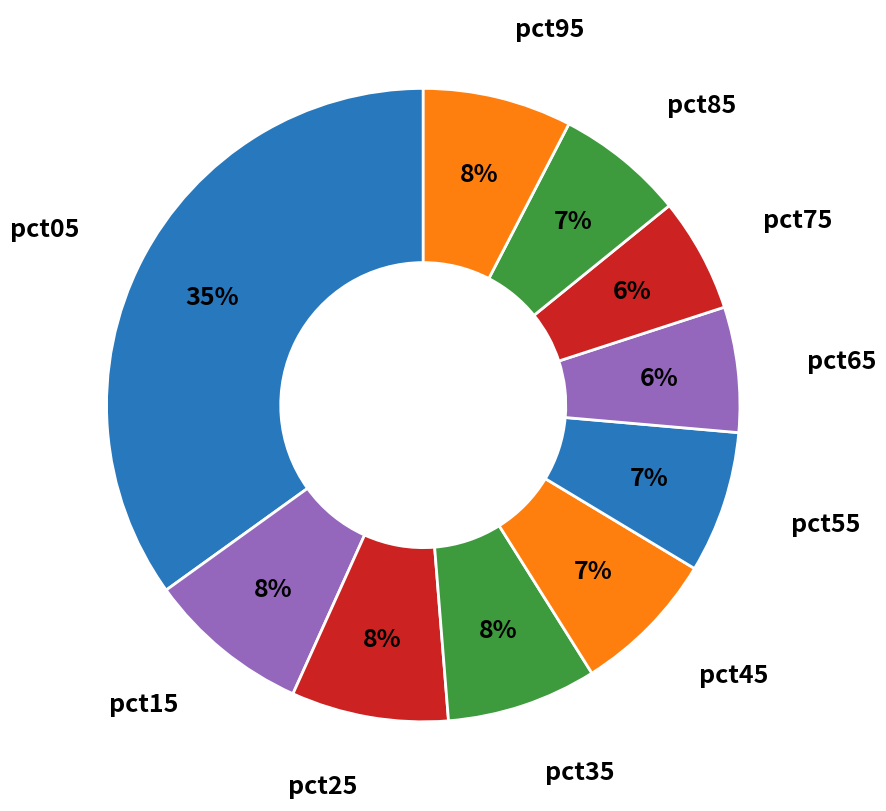

How many slices are in this pie chart?

10